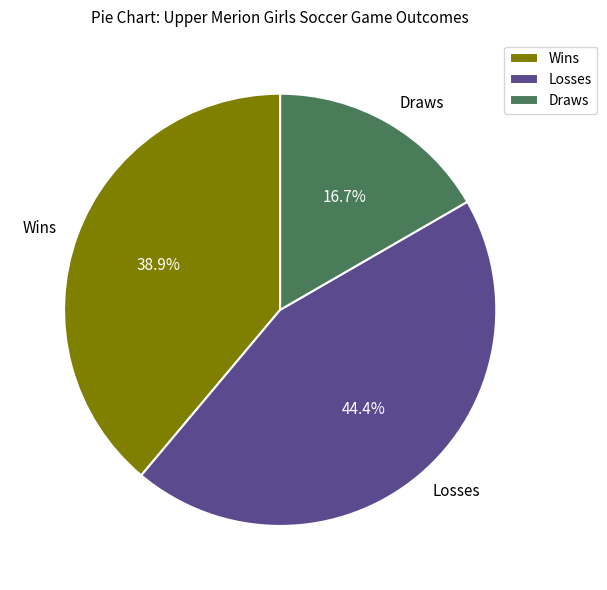

To the nearest percent, what is the difference between the largest and smallest slice percentages?

28%